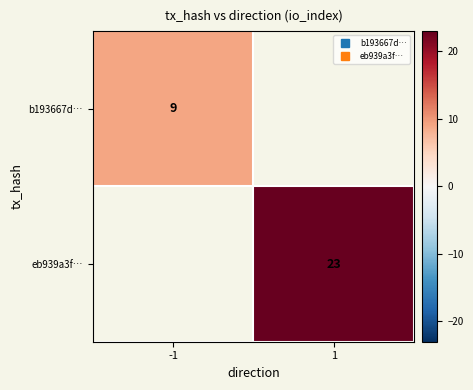

How many distinct data groups are displayed?

2